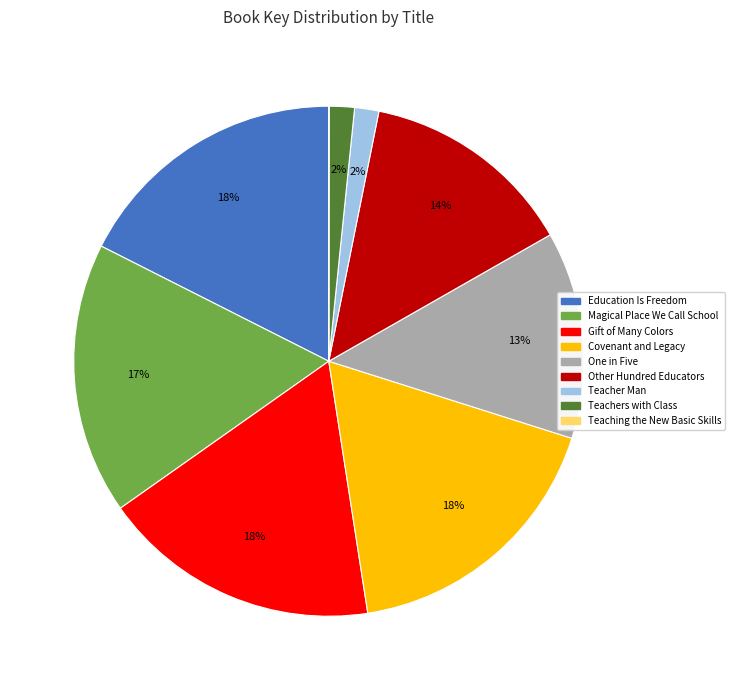

Combined, do One in Five and Teachers with Class account for over 50%?

No